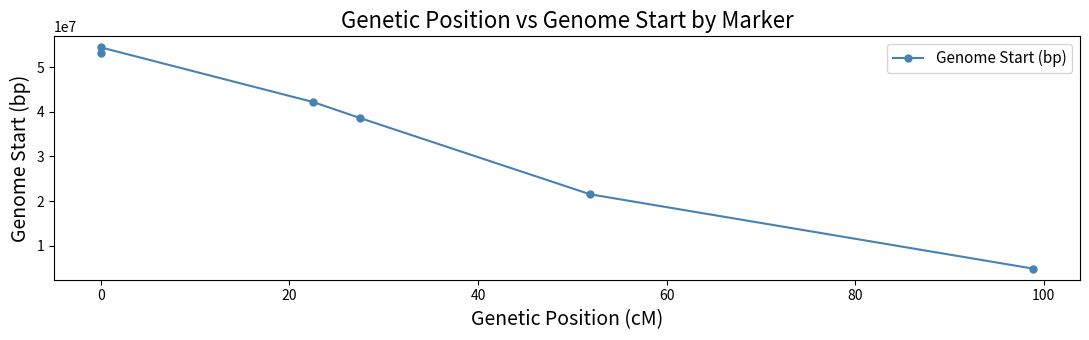

Reading left to right, what are all the values shown in this chart?

53246122	54409384	42182843	38584182	21503782	4850422